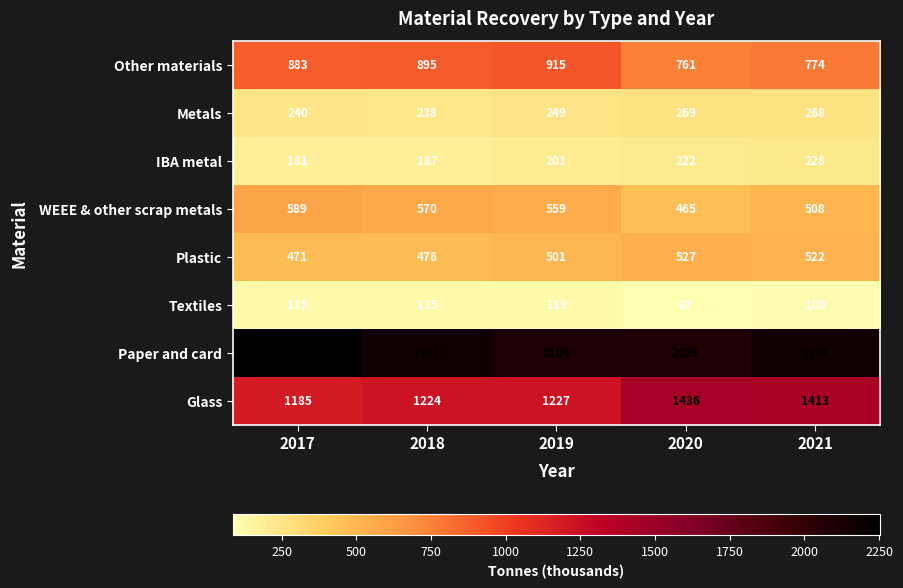

What is the difference between the Glass values at 2017 and 2019?

42